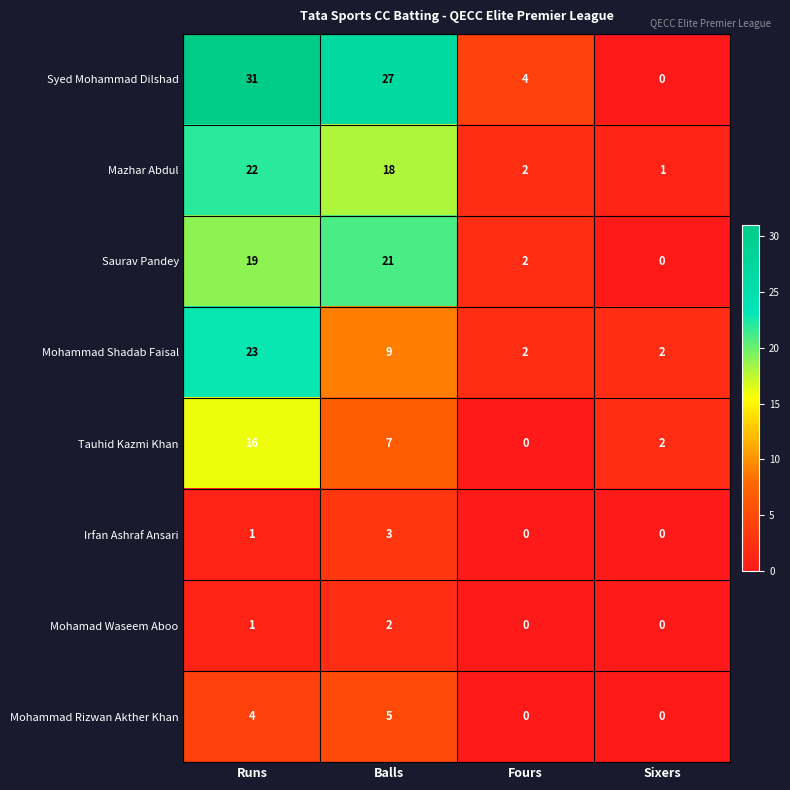

What is the sum of all Mazhar Abdul values?

43